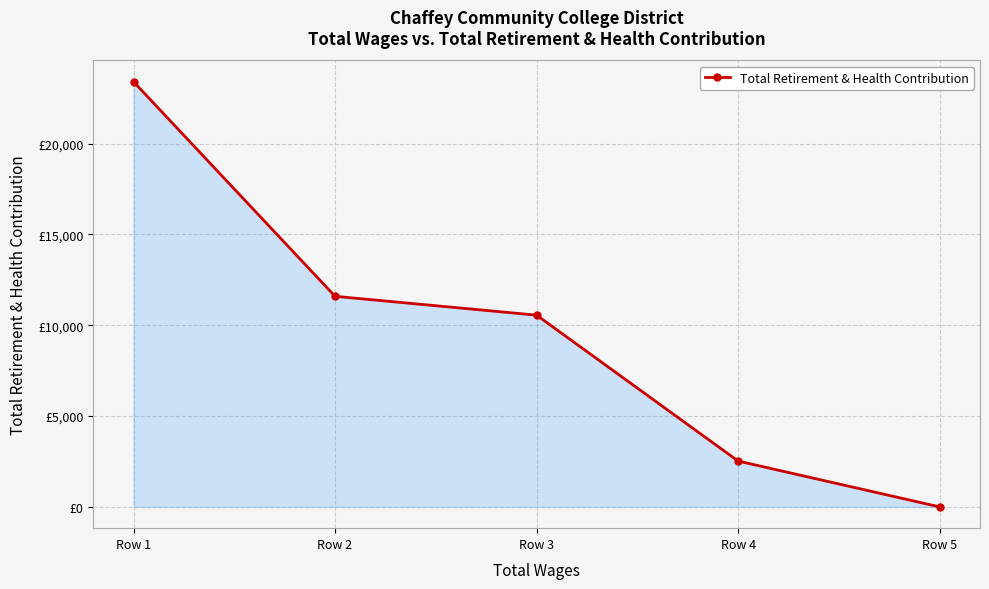

Does the chart have visible grid lines?

Yes